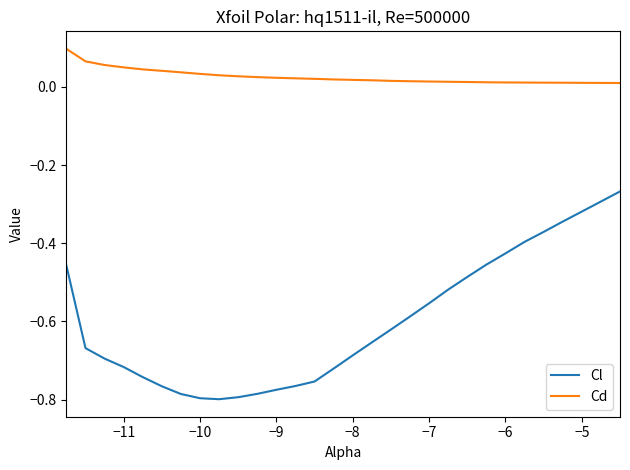

List the series in order of their overall mean, highest first.

Cd, Cl